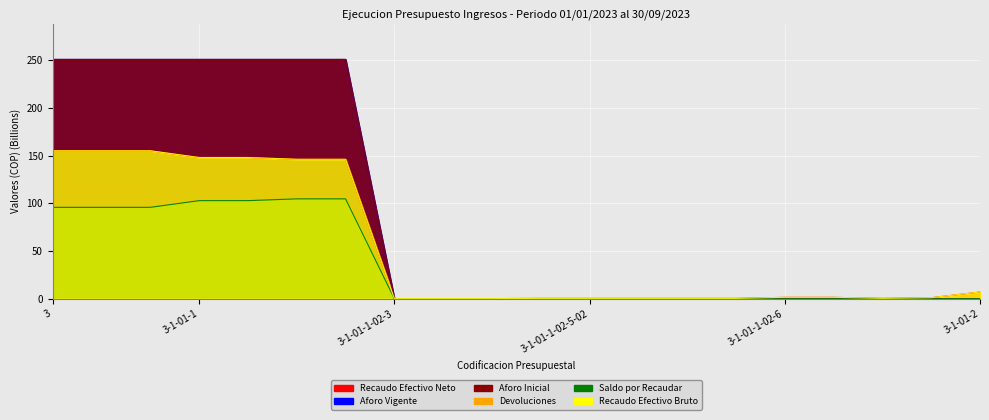

What is the difference between the maximum and second lowest values in the Recaudo Efectivo Neto series?

155.0